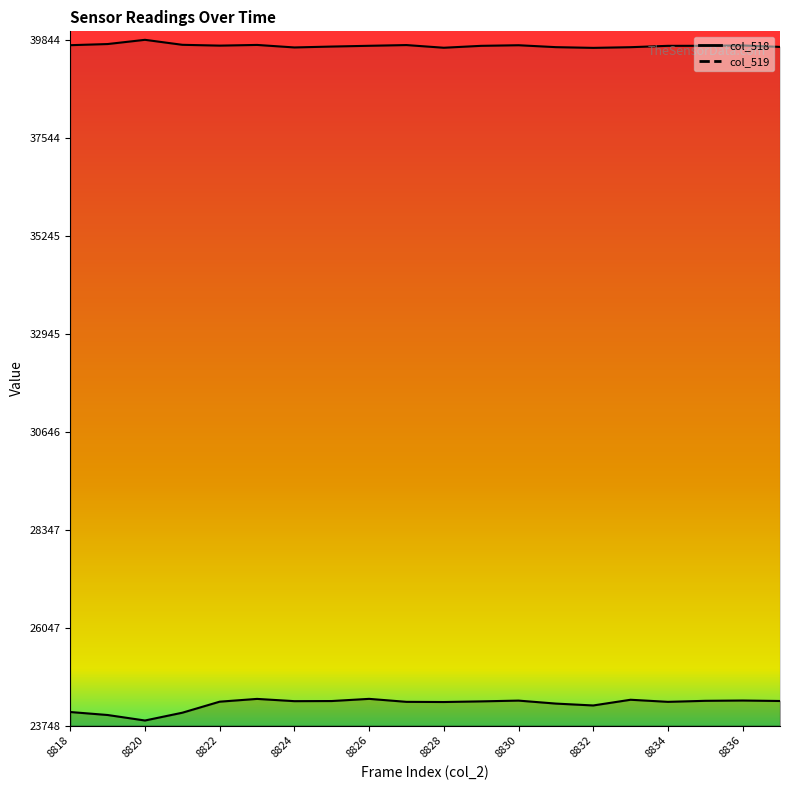

What is the maximum value for col_519?

39844